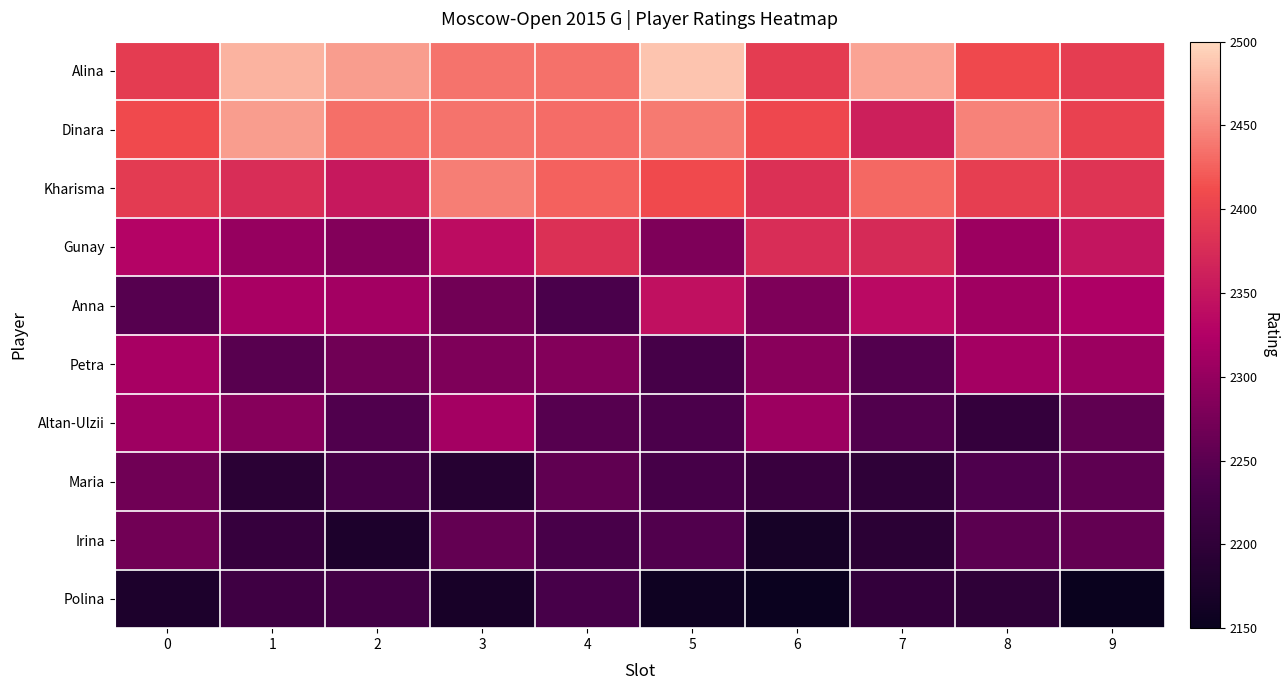

List the series in order of their peak value, highest first.

Alina, Dinara, Kharisma, Gunay, Anna, Petra, Altan-Ulzii, Irina, Maria, Polina